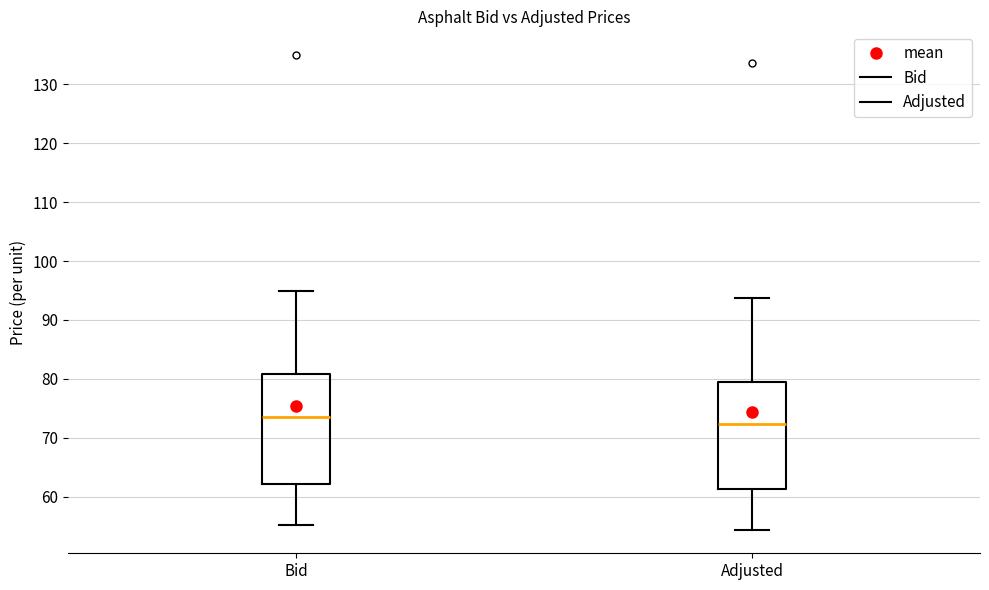

Reading left to right, read every box against the y-axis: the position of its median line, the range the box covers, and the ends of its whiskers. The values are not printed on the chart, so give them approximately, as read against the axis.

Bid: median 74, box 62 to 81, whiskers 55 to 95
Adjusted: median 72, box 61 to 79, whiskers 54 to 94